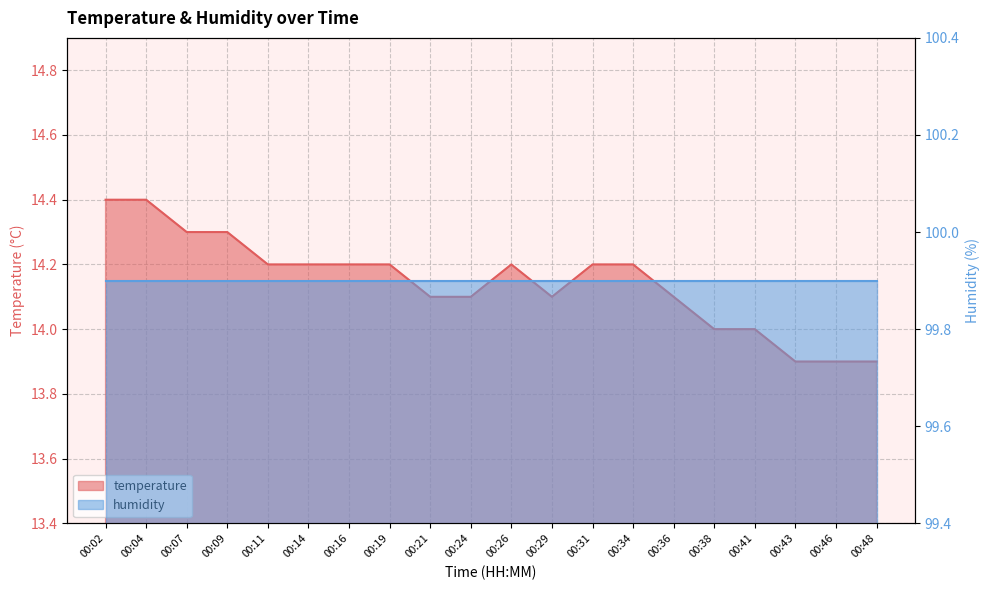

What is the change in value from 00:11 to 00:29?

-0.1